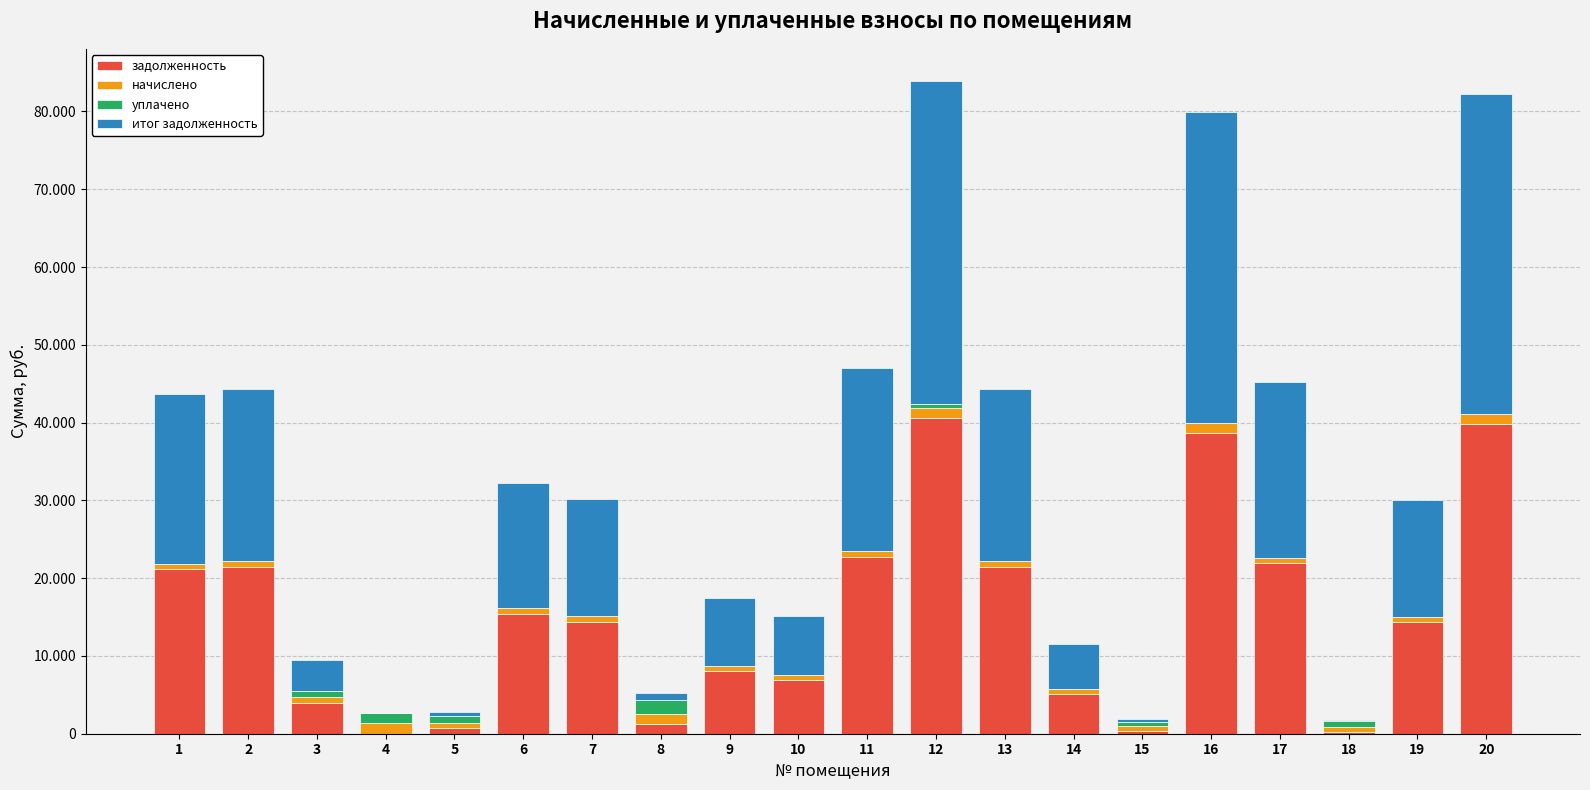

What is the value of the задолженность bar at the 12th from the left?

40534.0